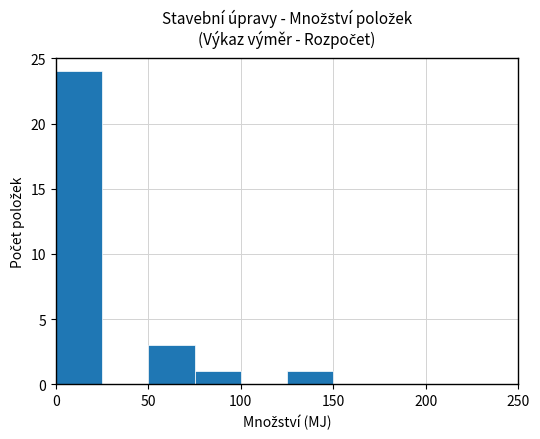

What is the height of the bar covering 50 to 75 on the x-axis? The values are not printed on the chart, so give them approximately, as read against the axis.

3